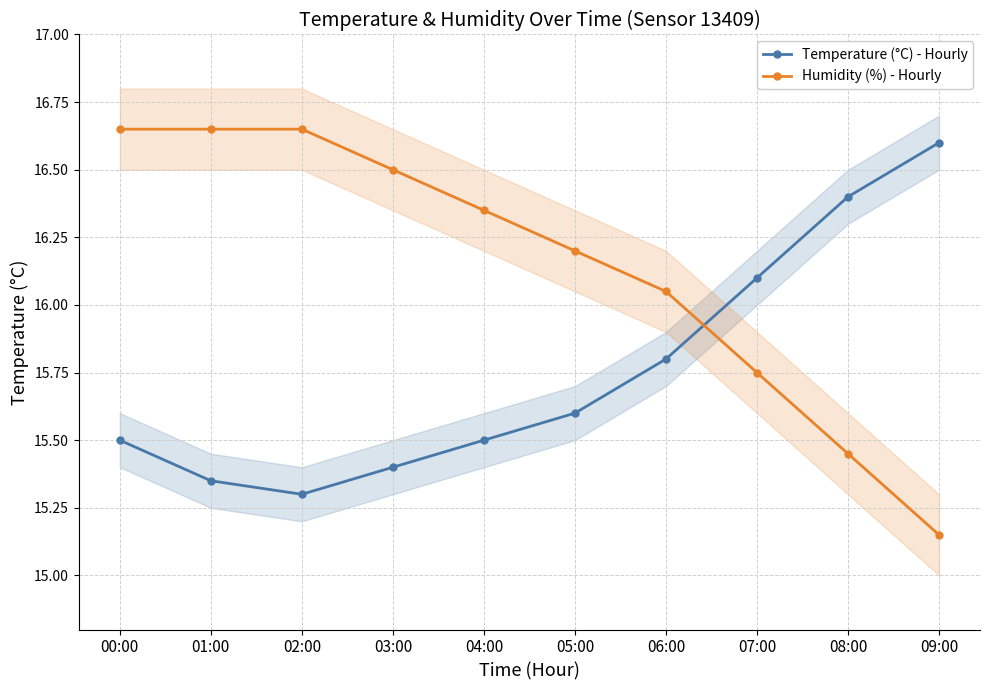

Is the value of Temperature (°C) - Hourly at 01:00 greater than the value of Humidity (%) - Hourly at 05:00?

No